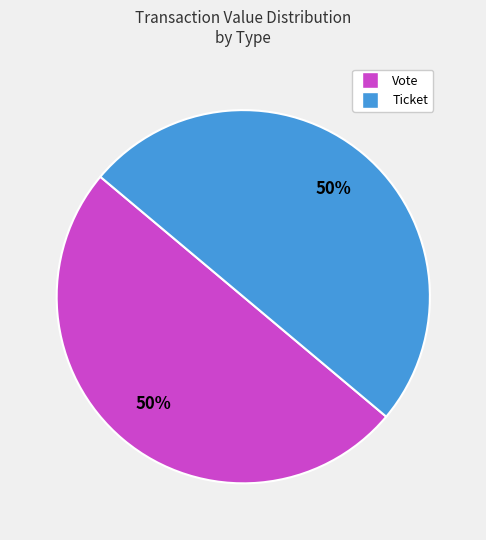

The Vote slice represents 59% of the pie. True or false?

False